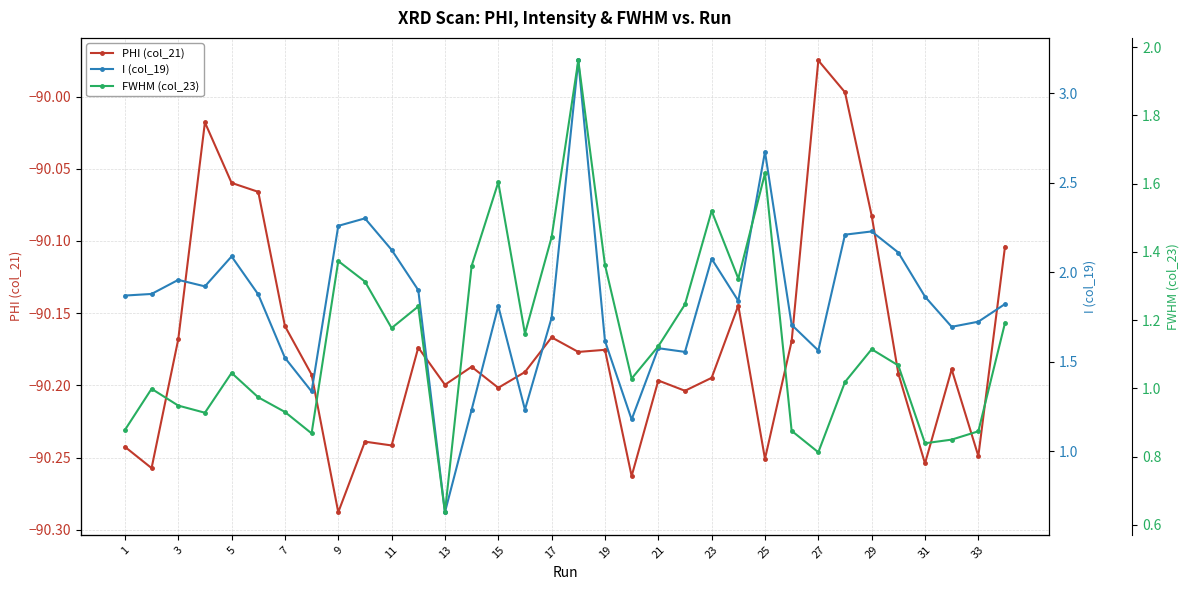

How many lines are shown in the chart?

3